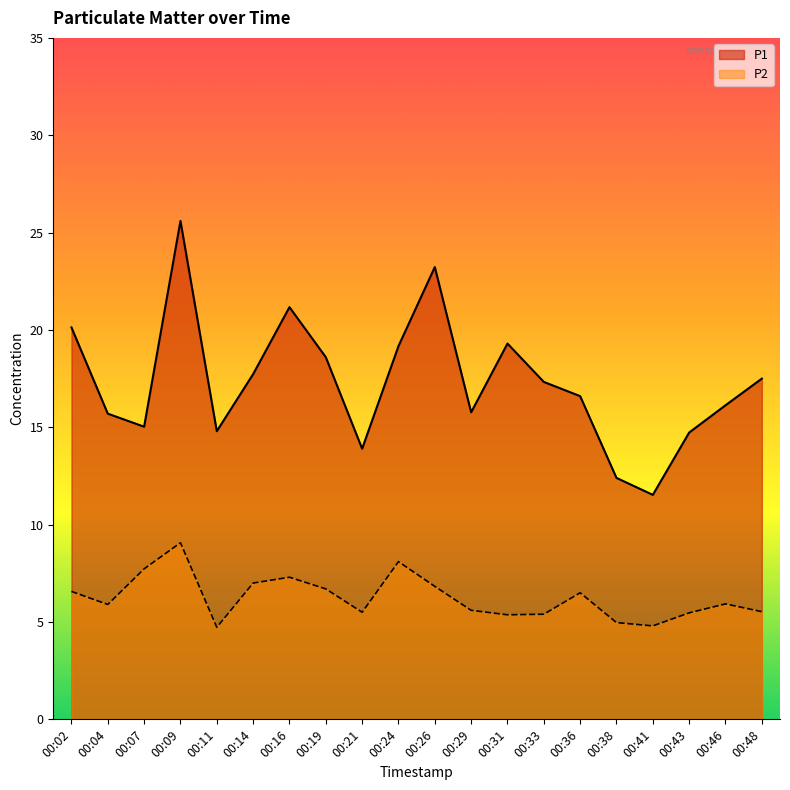

True or false: P2 and P1 cross at least once.

False